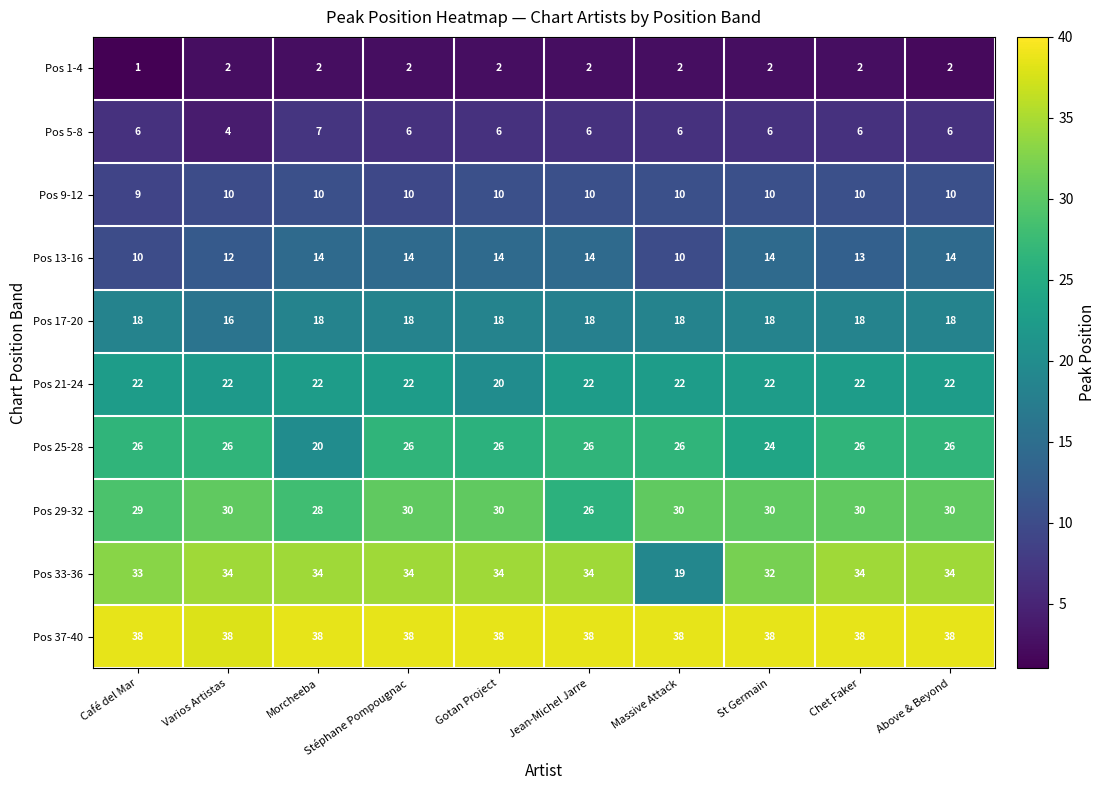

Which series has the largest total across all categories?

Pos 37-40